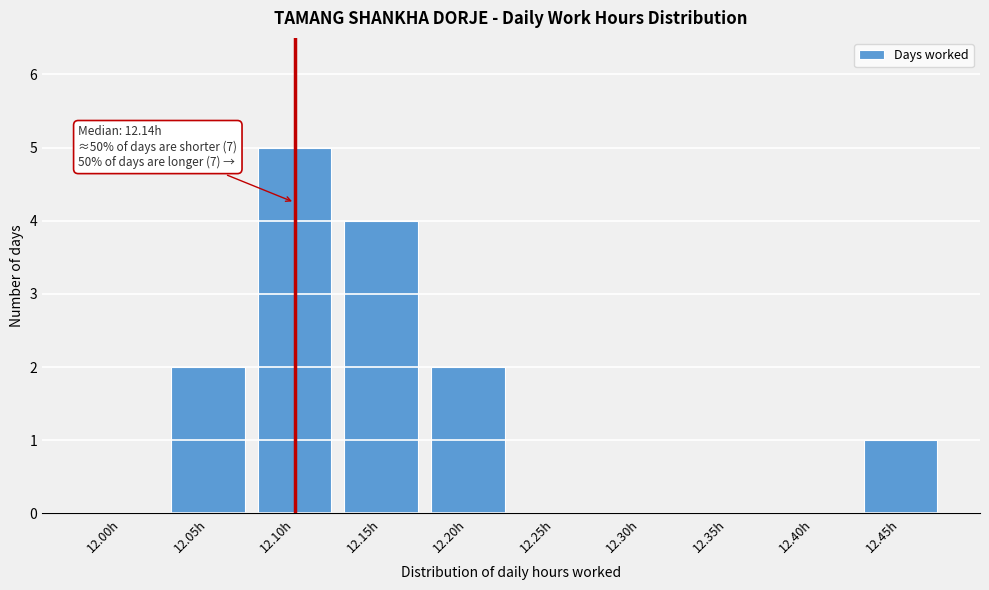

Reading left to right, transcribe all the data shown in this chart.

12.00h=0	12.05h=2	12.10h=5	12.15h=4	12.20h=2	12.25h=0	12.30h=0	12.35h=0	12.40h=0	12.45h=1